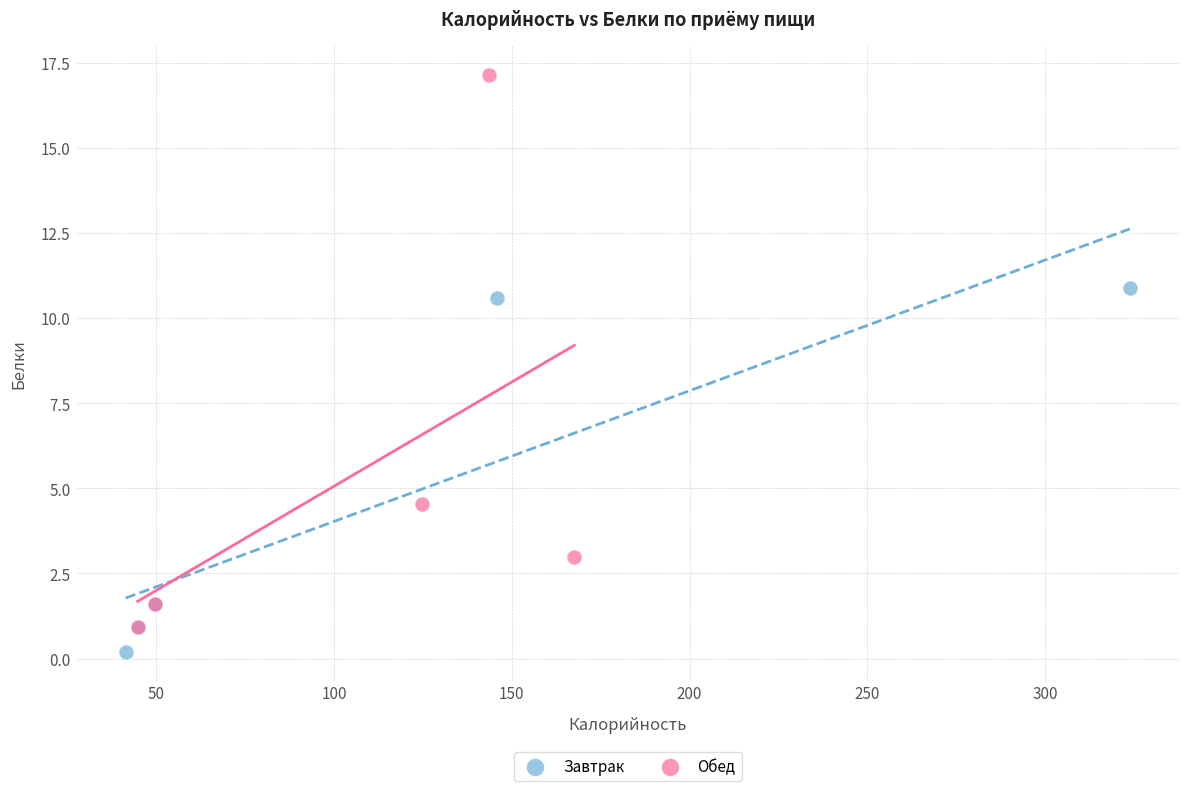

Which series has the widest spread of Y values?

Обед